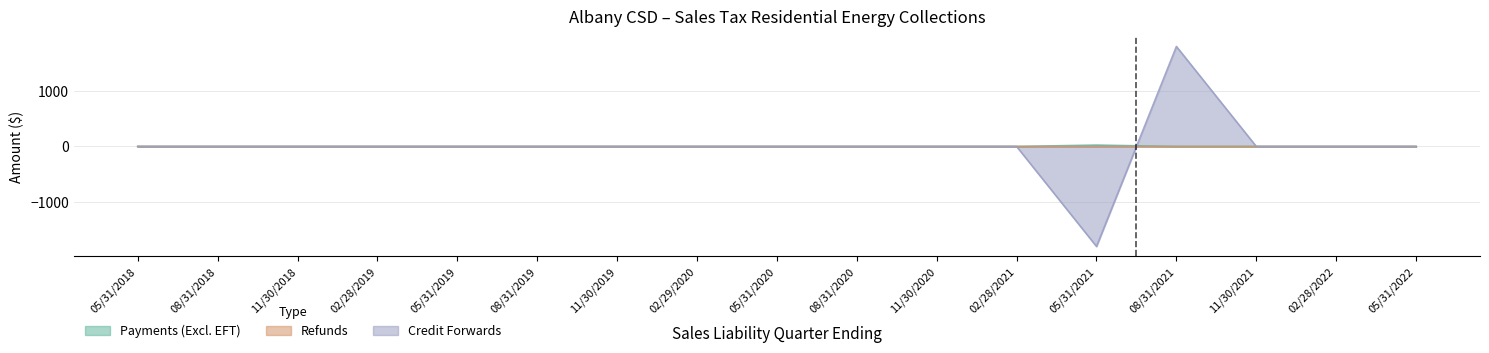

What is the label of the 2nd point from the left?

08/31/2018